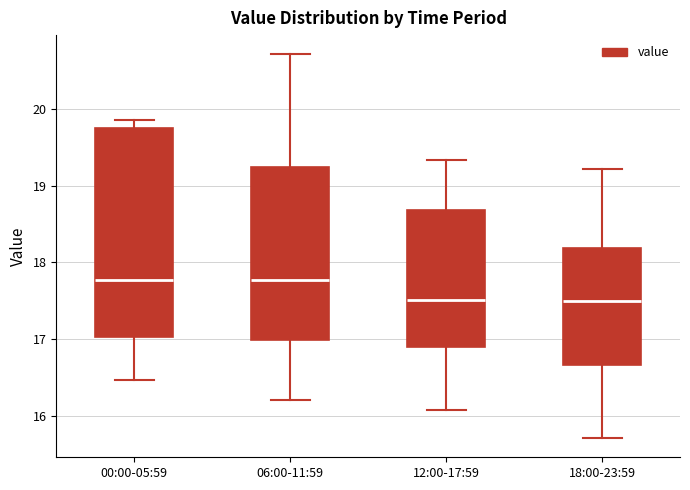

Where does the median line of the box for 06:00-11:59 sit on the y-axis? The values are not printed on the chart, so give them approximately, as read against the axis.

17.8